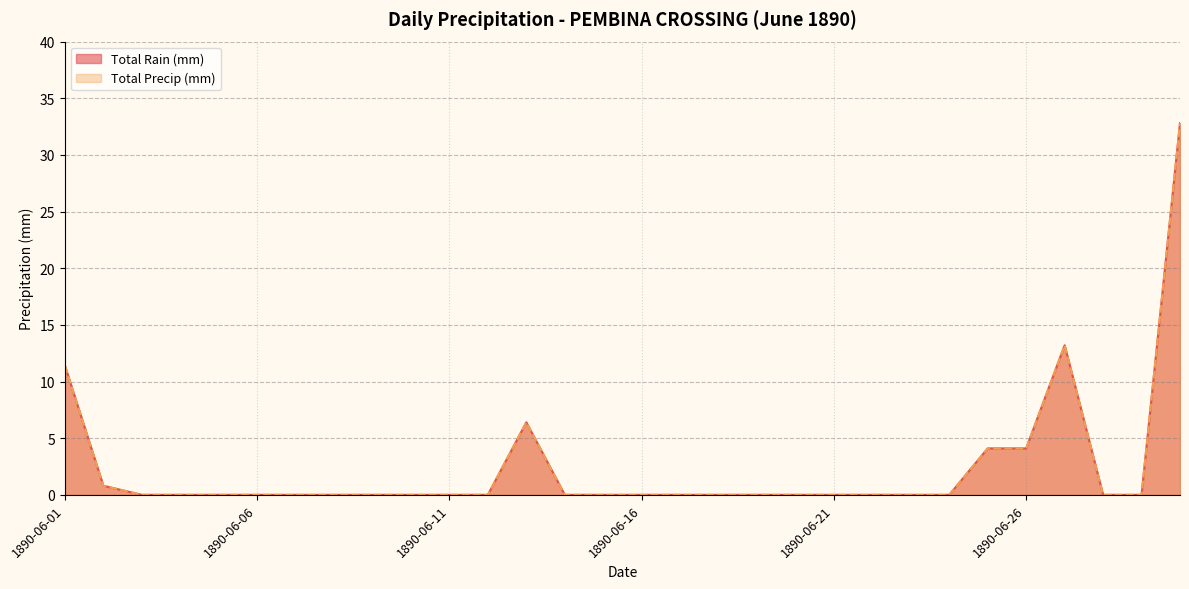

Is it true that Total Precip (mm) equals 0.0 at 1890-06-12?

True